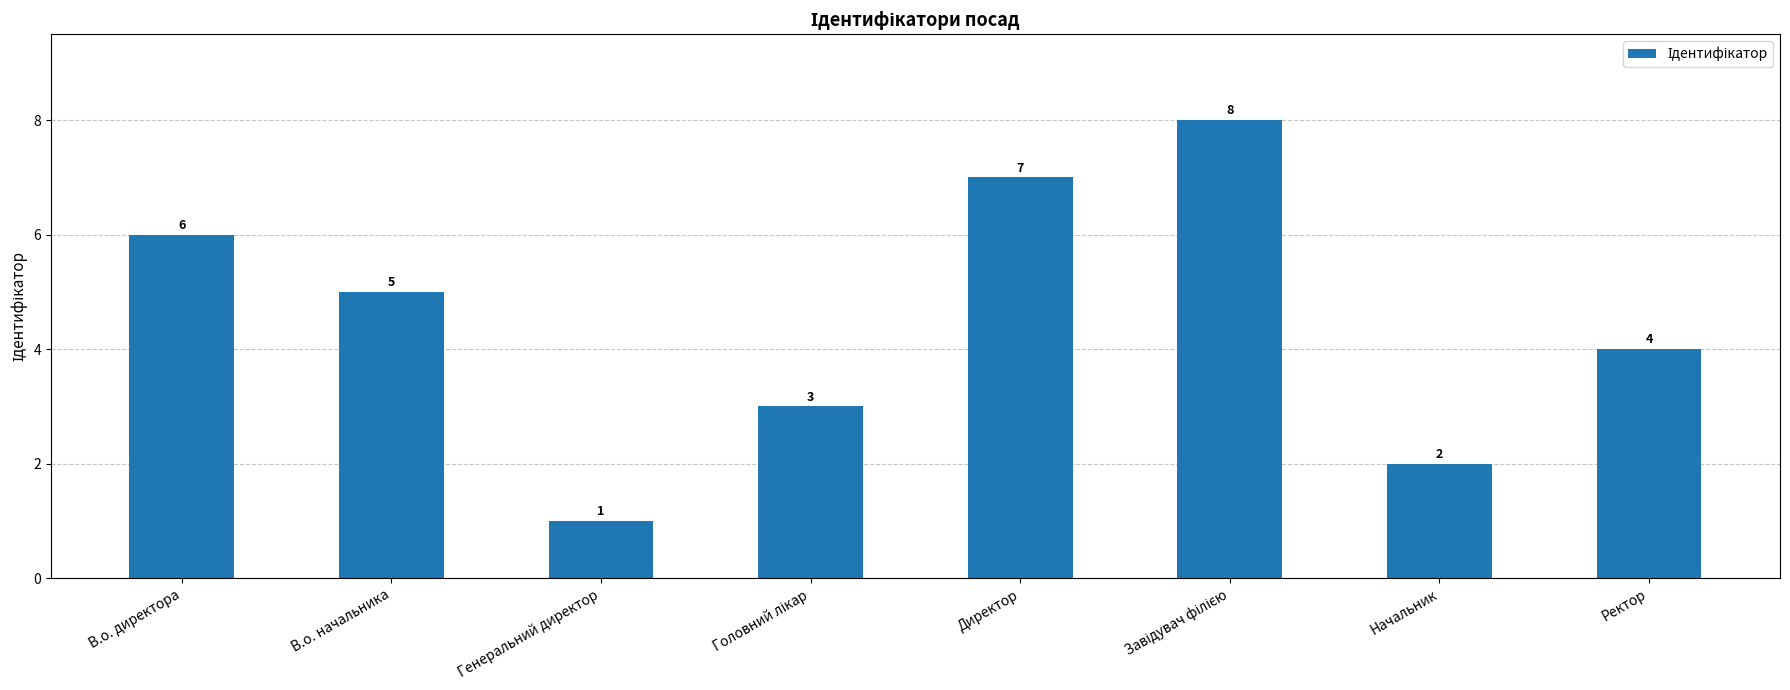

What is the label of the 3rd bar from the left?

Генеральний директор